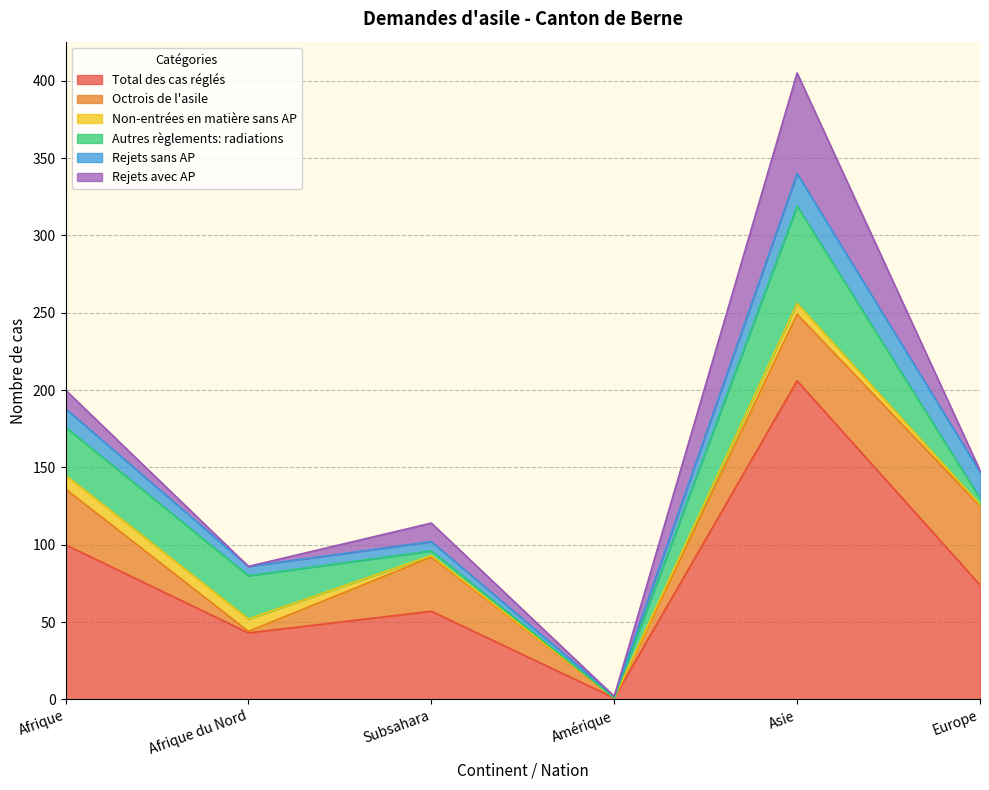

List the series in order of their peak value, lowest first.

Non-entrées en matière sans AP, Rejets sans AP, Octrois de l'asile, Autres règlements: radiations, Rejets avec AP, Total des cas réglés